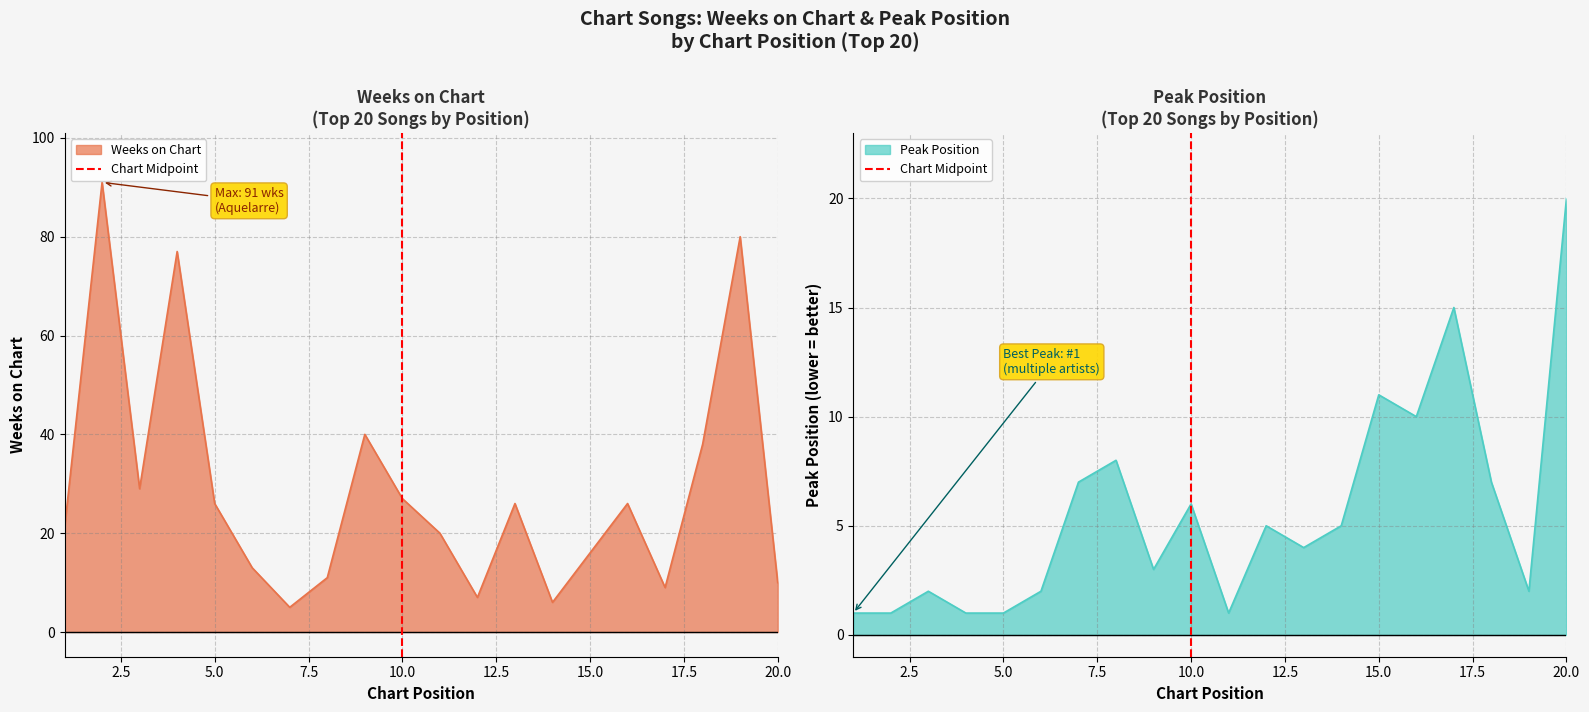

Does the chart display data point markers on the line(s)?

No